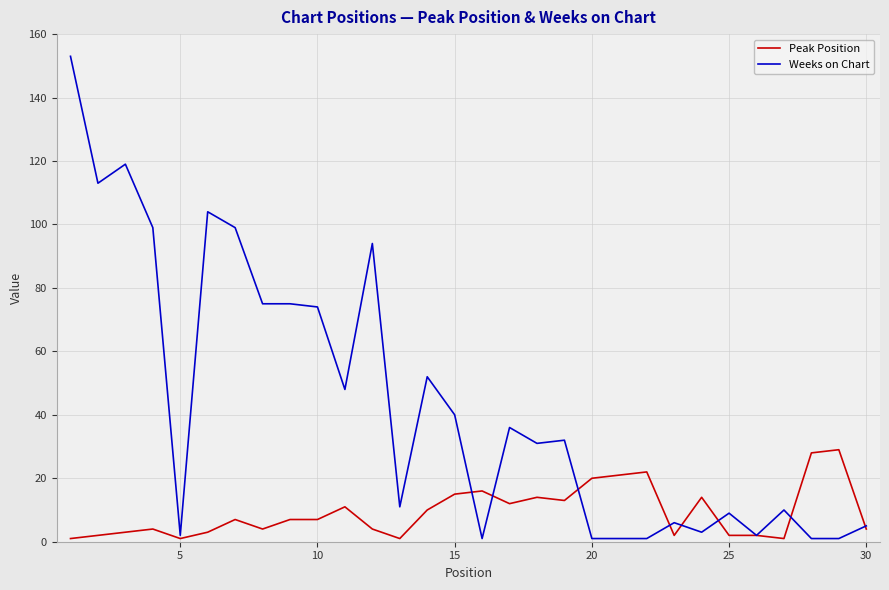

What is the maximum value for Weeks on Chart?

153